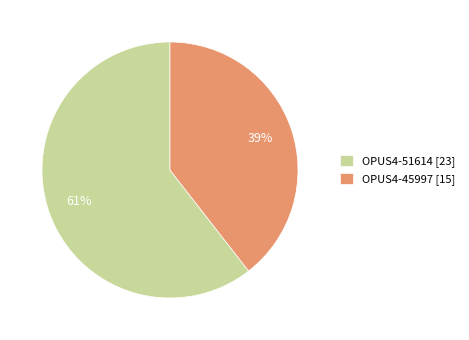

To the nearest percent, what portion does OPUS4-45997 represent?

39%